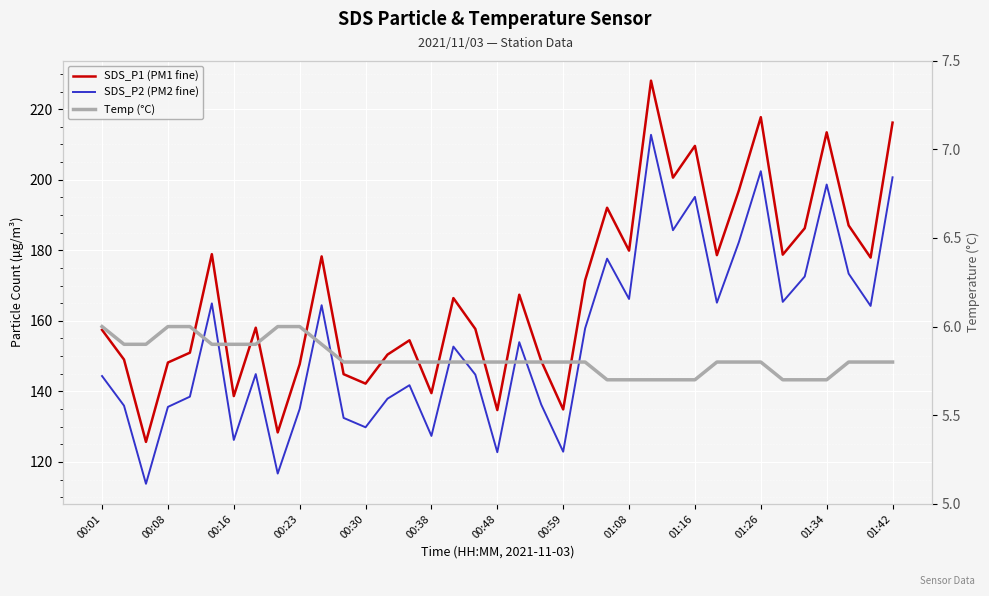

Is the value of Temp (°C) at 17 greater than the value of SDS_P1 (PM1 fine) at 27?

No